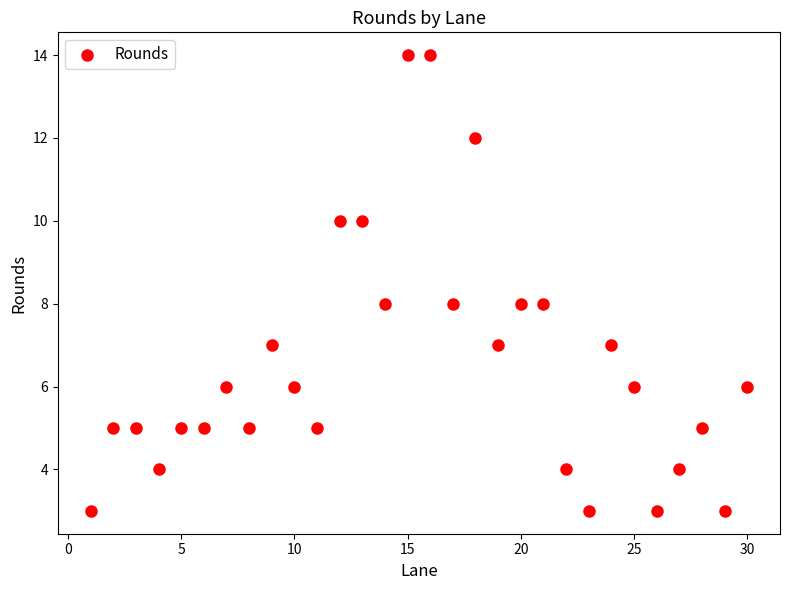

What is the range of X values (max minus min)?

29